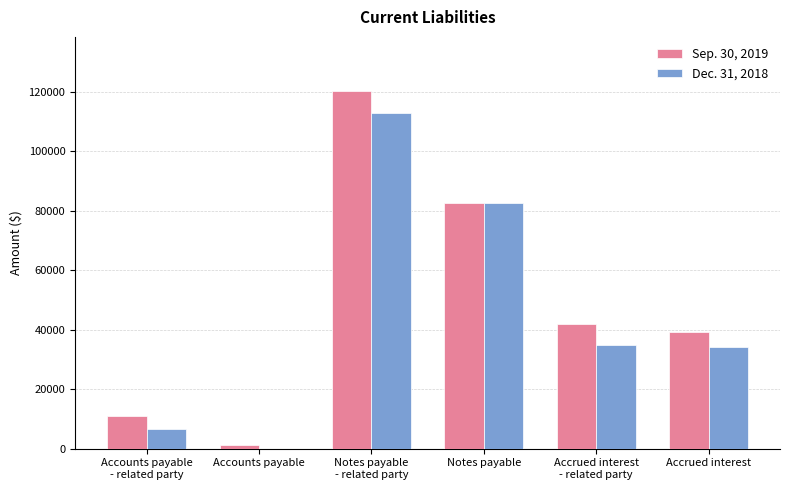

How many groups of bars are there?

6